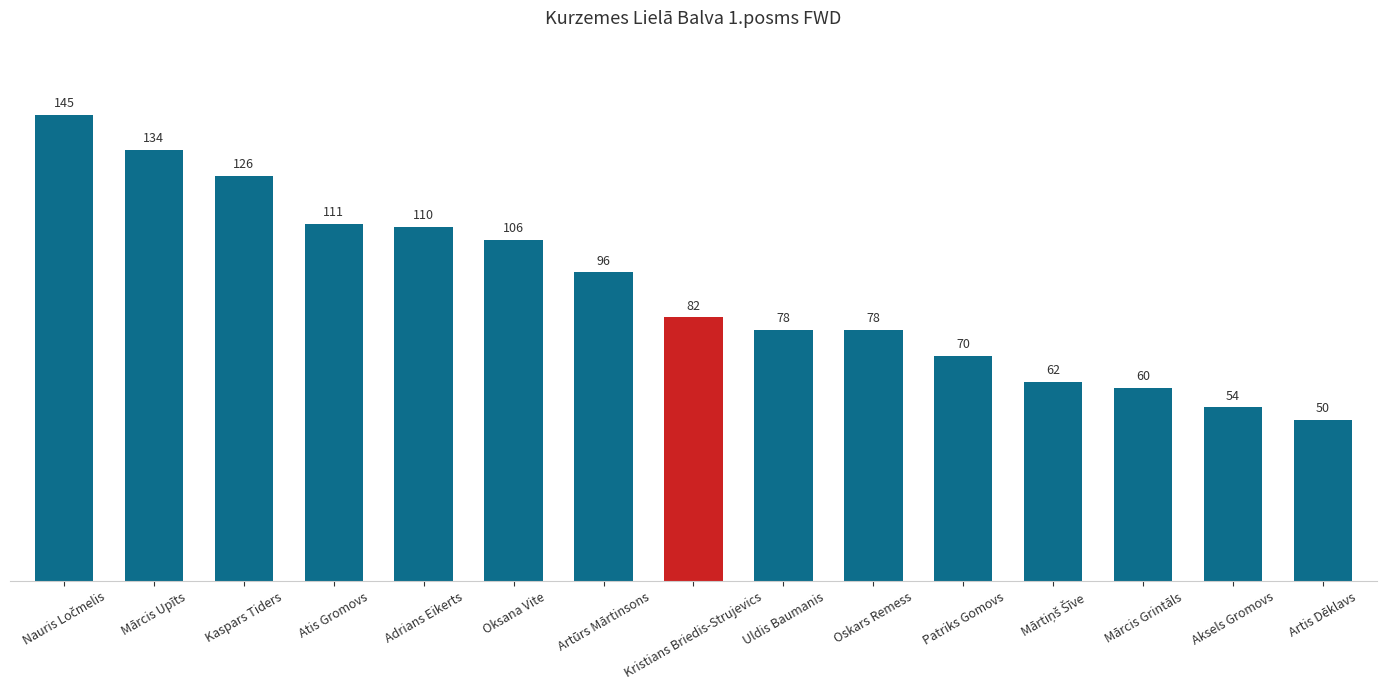

The value at Oksana Vite is 33. True or false?

False